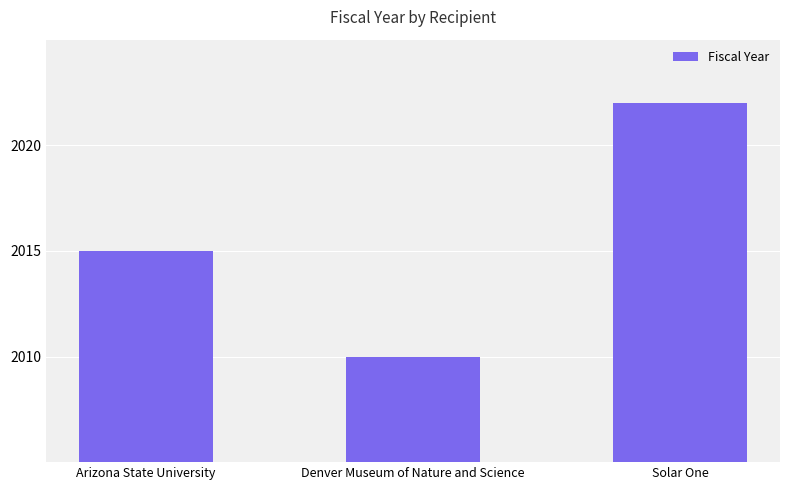

How many categories are shown in the chart?

3